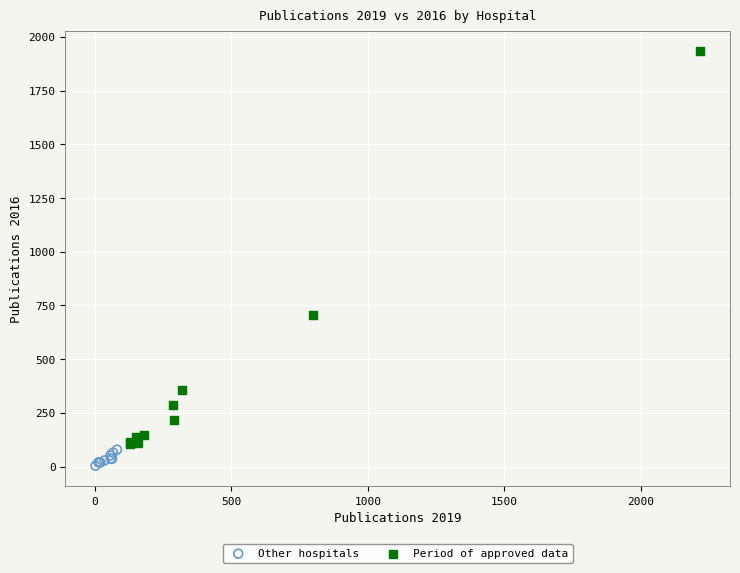

Which series has the widest spread of Y values?

Period of approved data